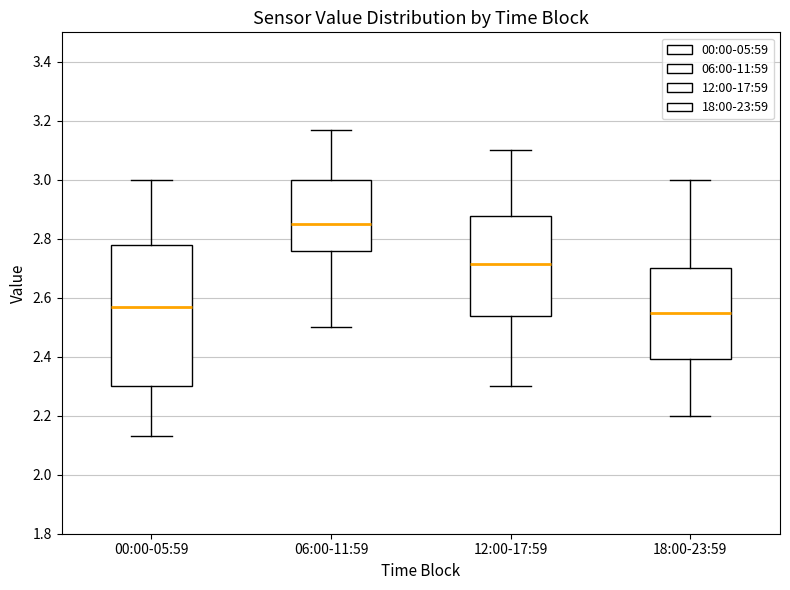

Comparing the boxes themselves (not the whiskers), which one is the tallest?

00:00-05:59